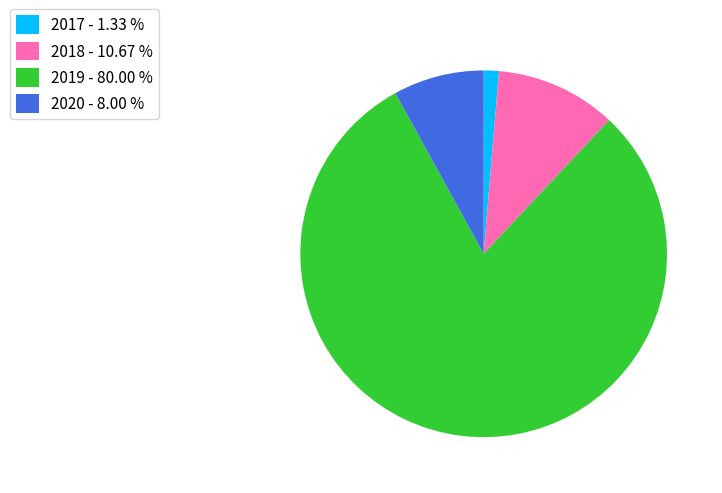

Is 2020 the majority of the pie?

No